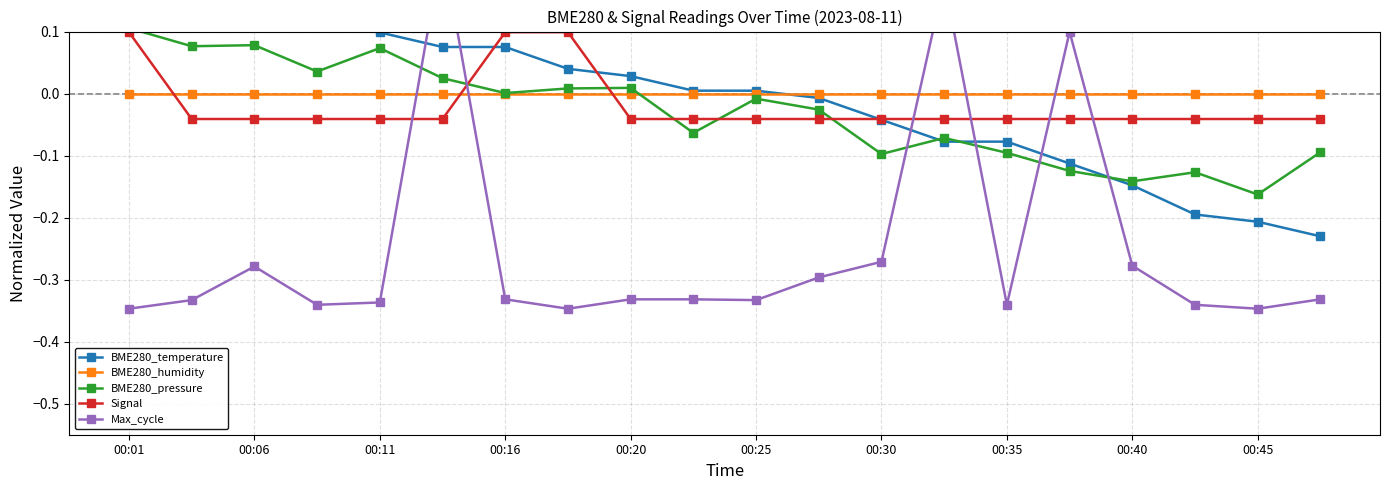

How many data points in BME280_temperature are above 0?

11